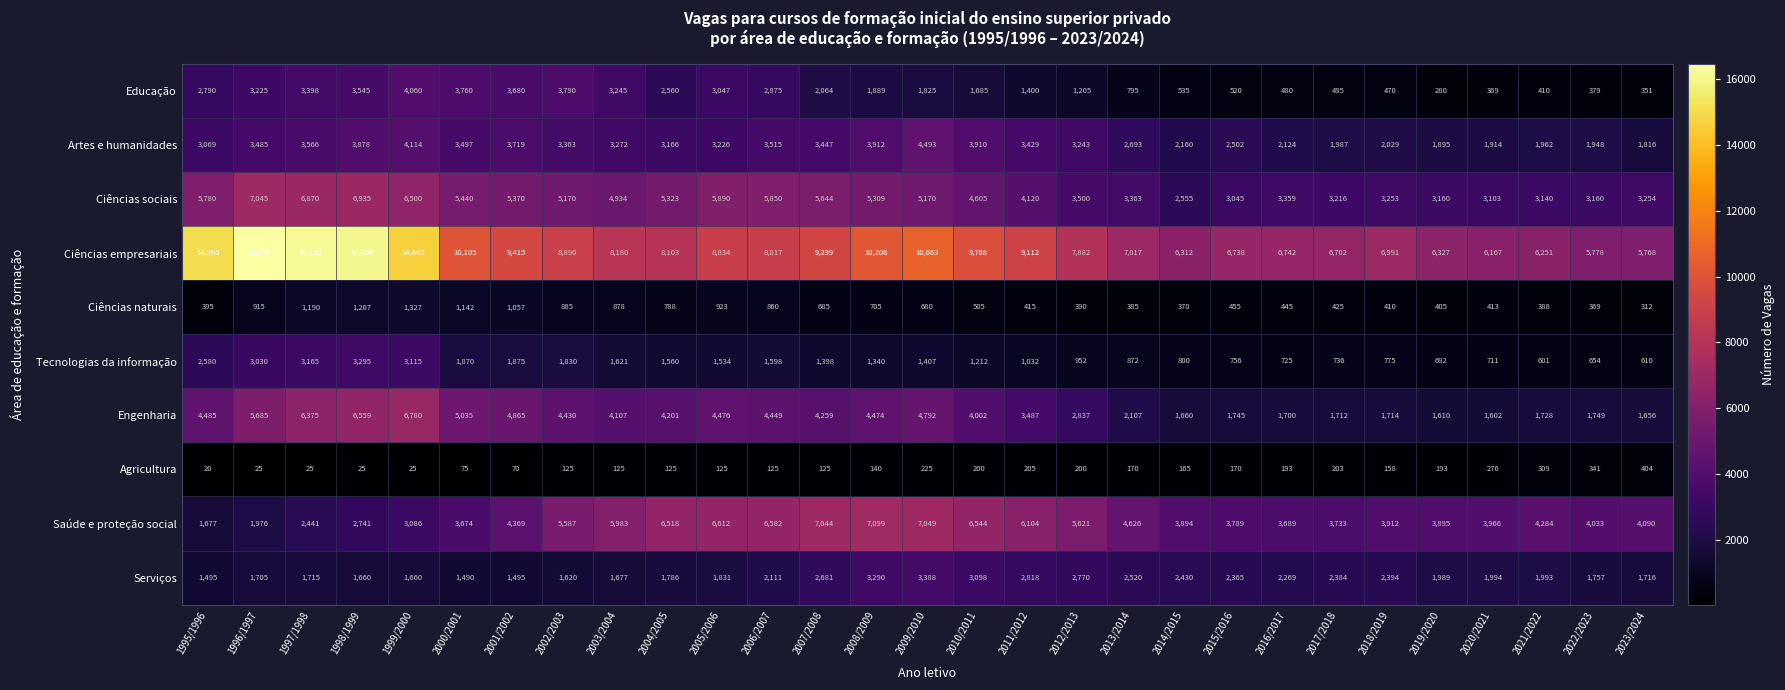

What is the total value across all series at 2008/2009?

38364